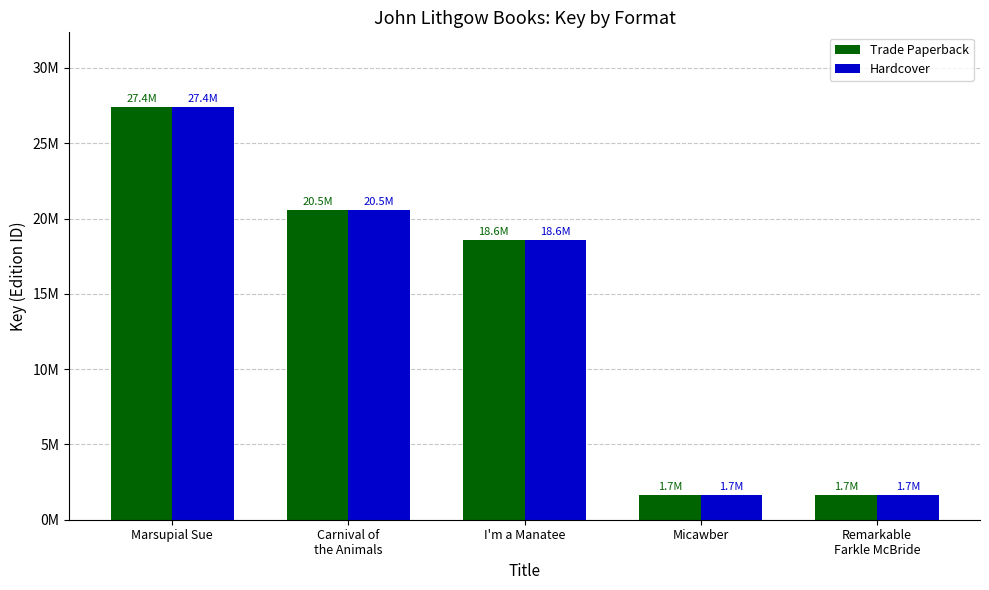

Does the chart contain stacked bars?

No